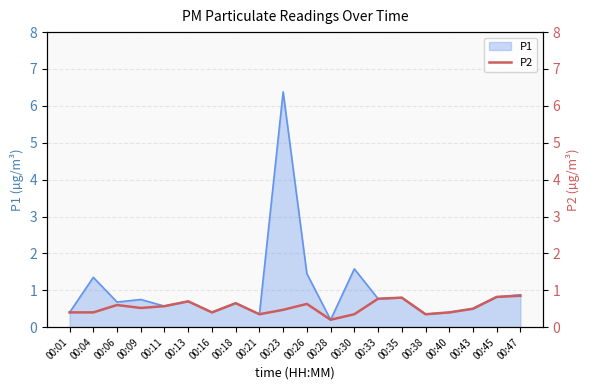

What is the difference between the maximum and second lowest values?

0.5